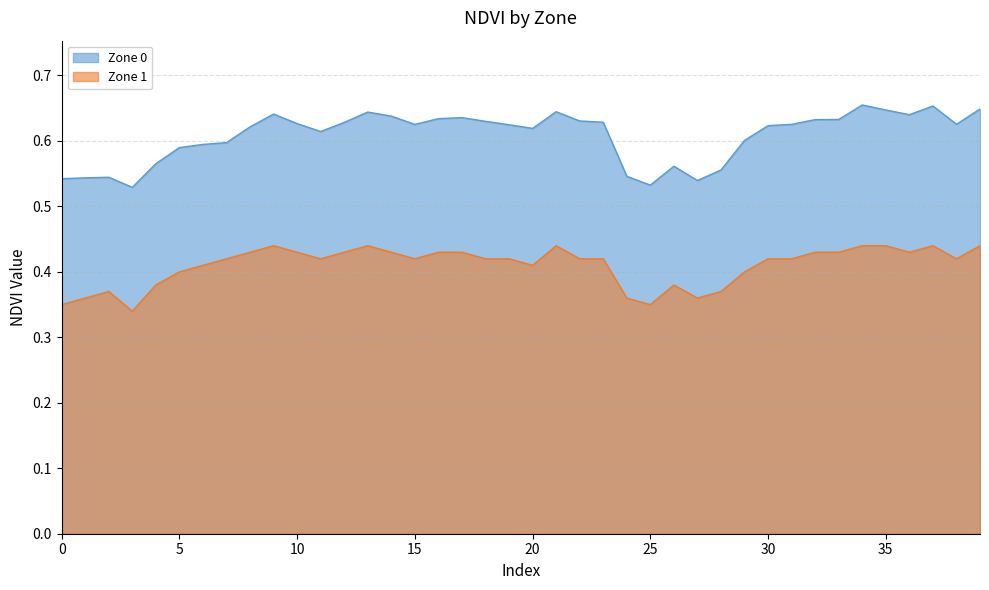

True or false: Zone 1 has a value of 0.4 at 8.

True